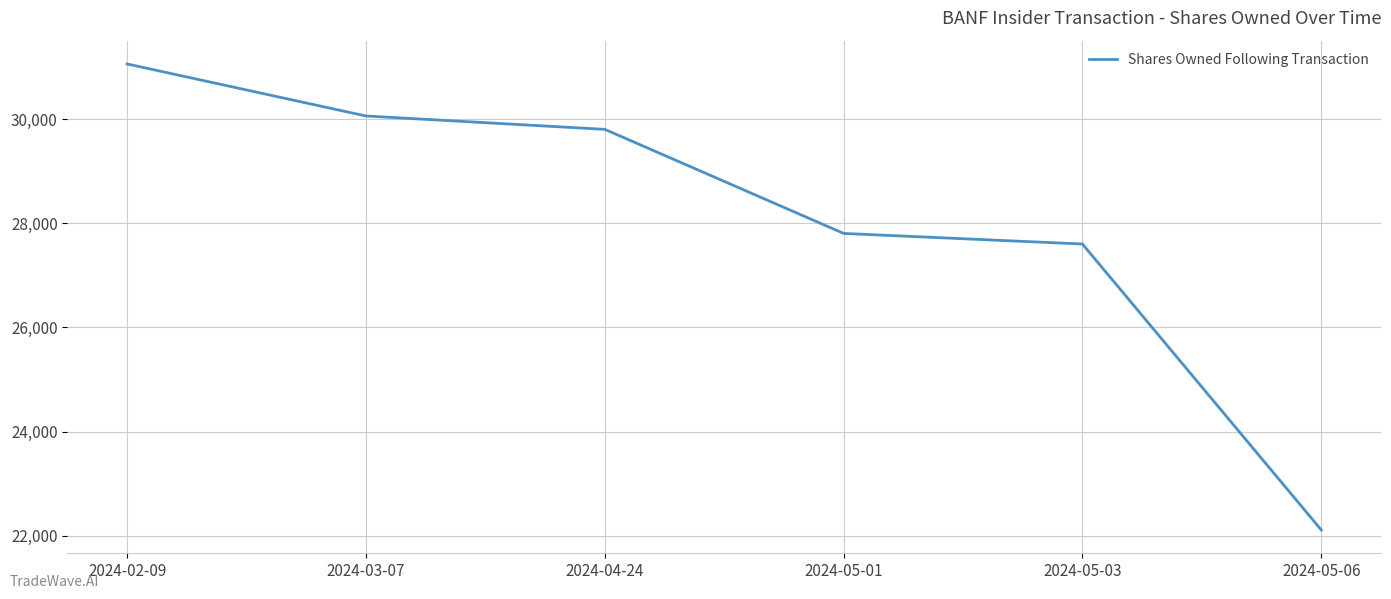

What is the sum of all values?

168458